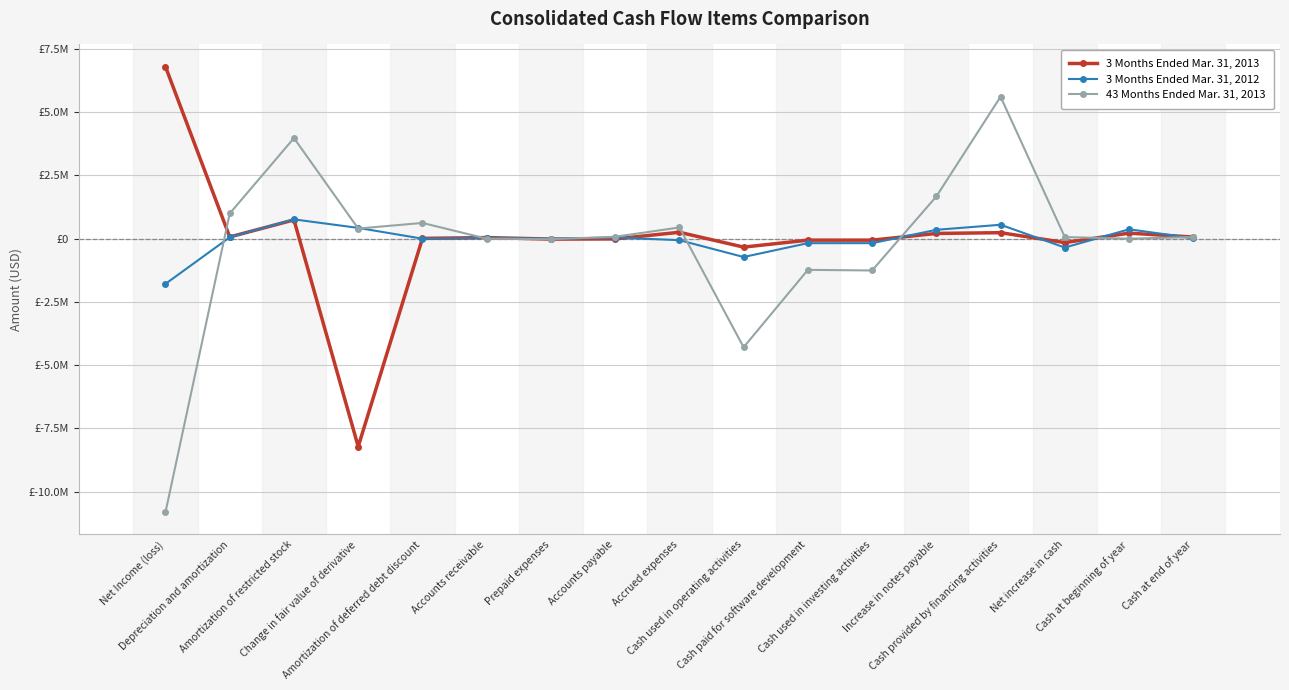

True or false: 3 Months Ended Mar. 31, 2012 and 3 Months Ended Mar. 31, 2013 cross at least once.

True